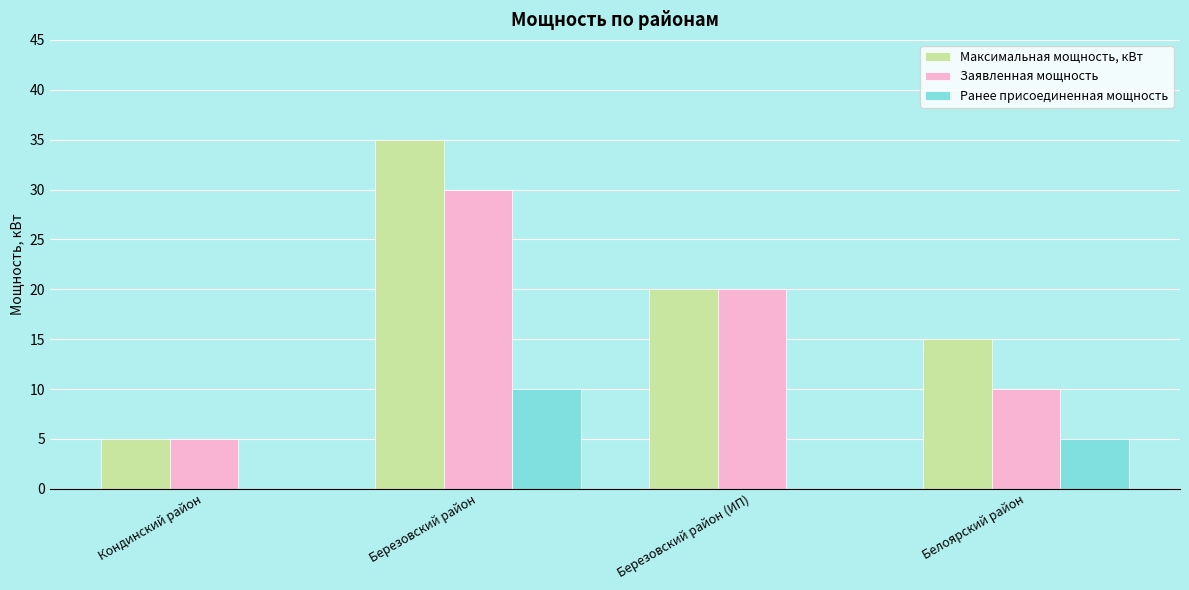

Which series has the largest range (max minus min)?

Максимальная мощность, кВт